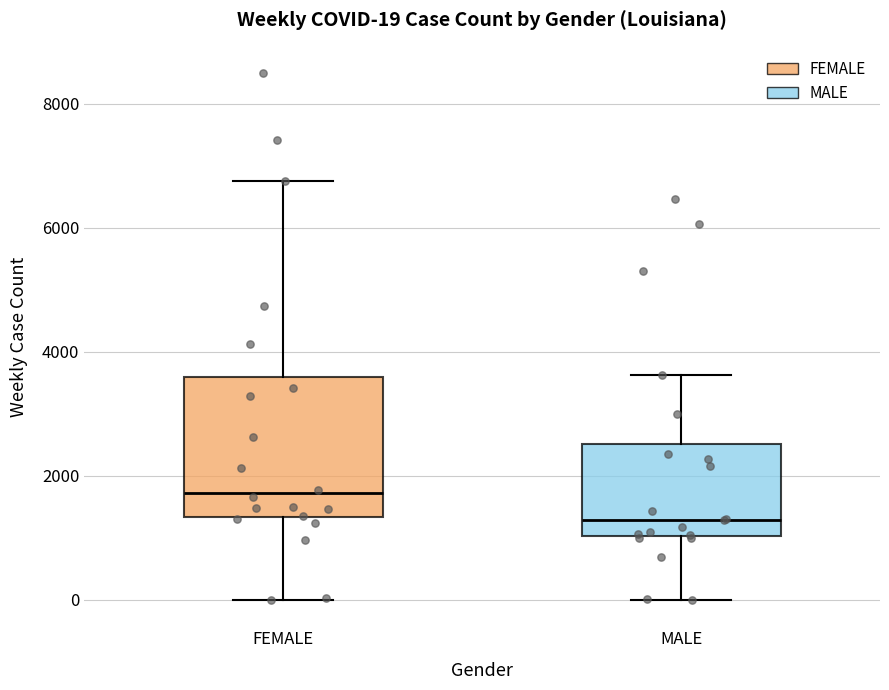

Which box's median line is the lowest?

MALE